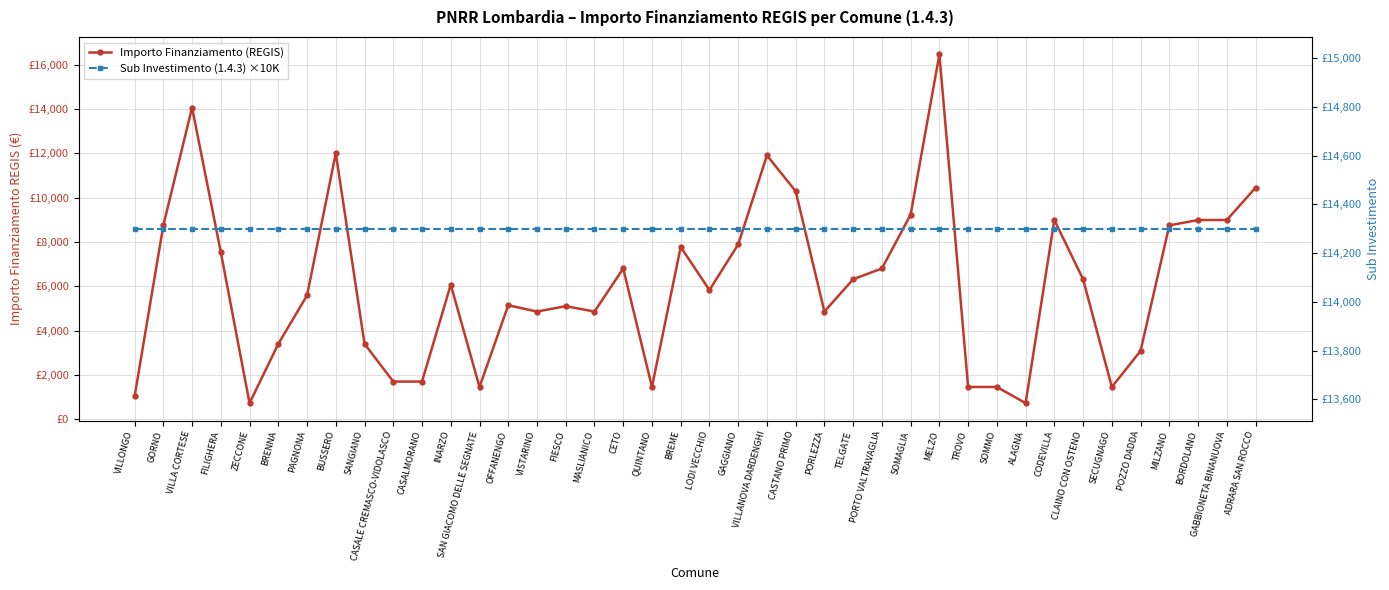

True or false: Sub Investimento (1.4.3) ×10K and Importo Finanziamento (REGIS) intersect in this chart.

True